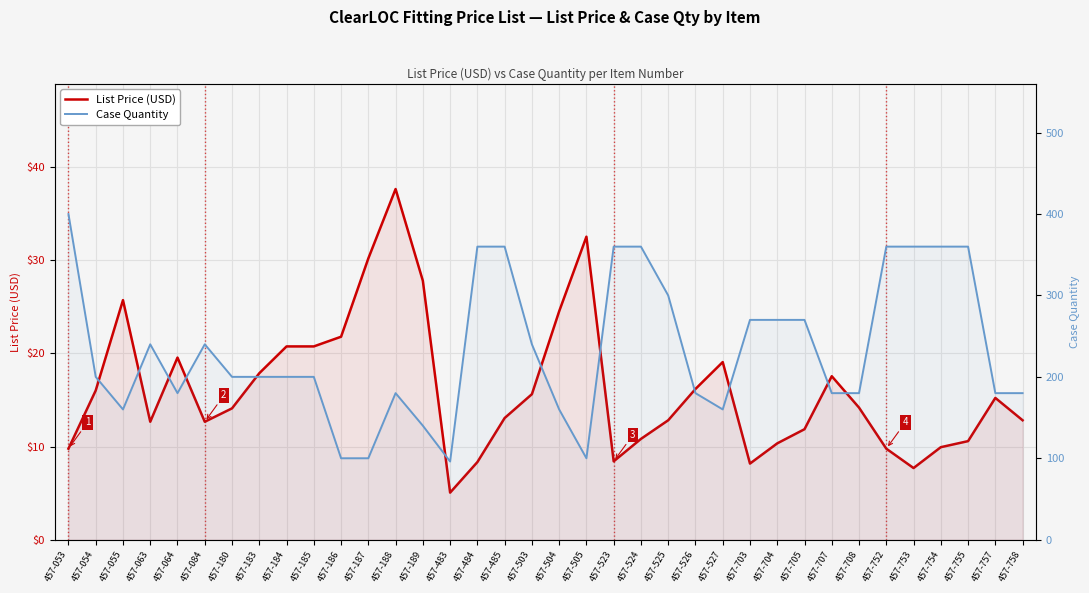

What is the sum of all List Price (USD) values?

581.8